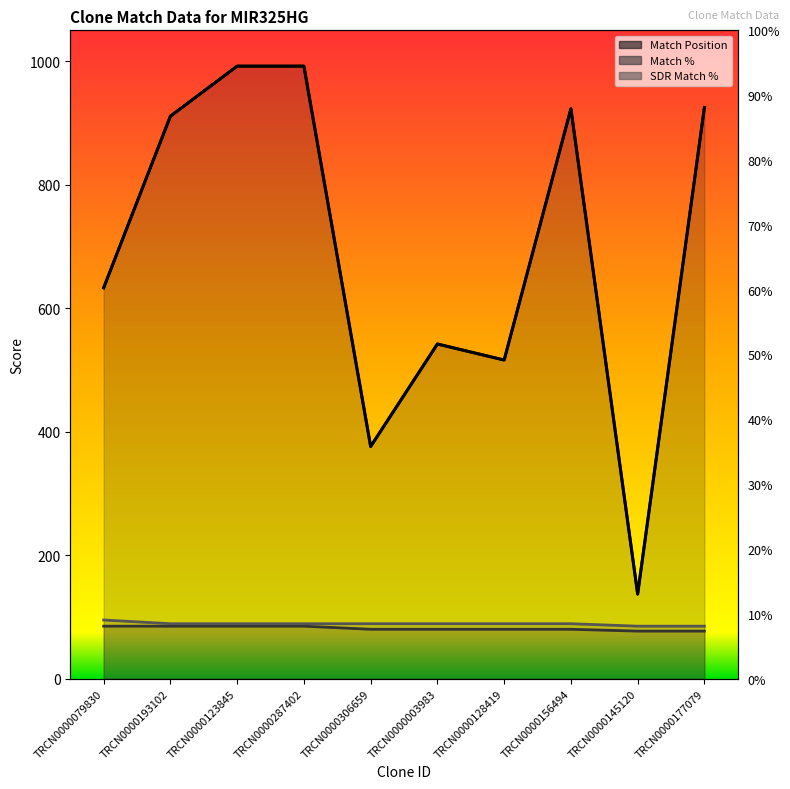

Does the chart have visible grid lines?

No